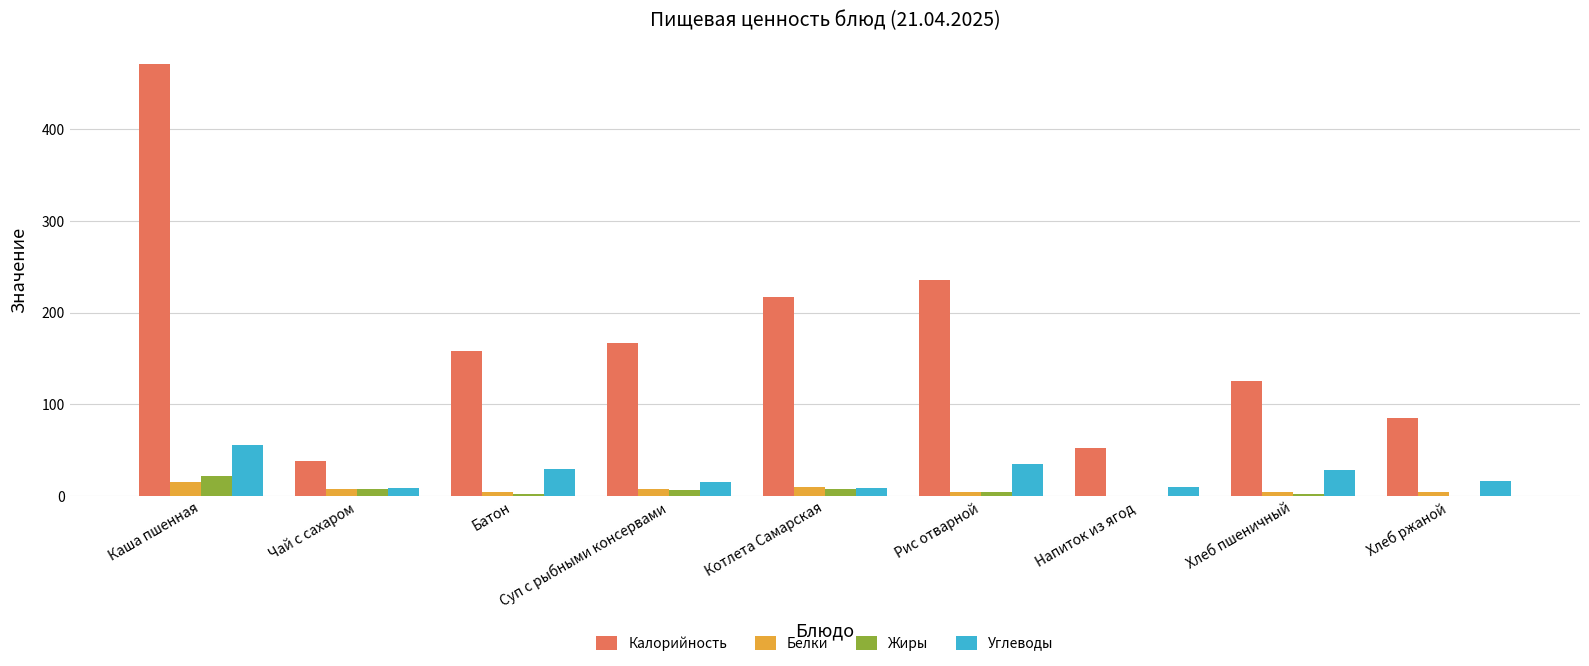

Which series has the largest total across all categories?

Калорийность